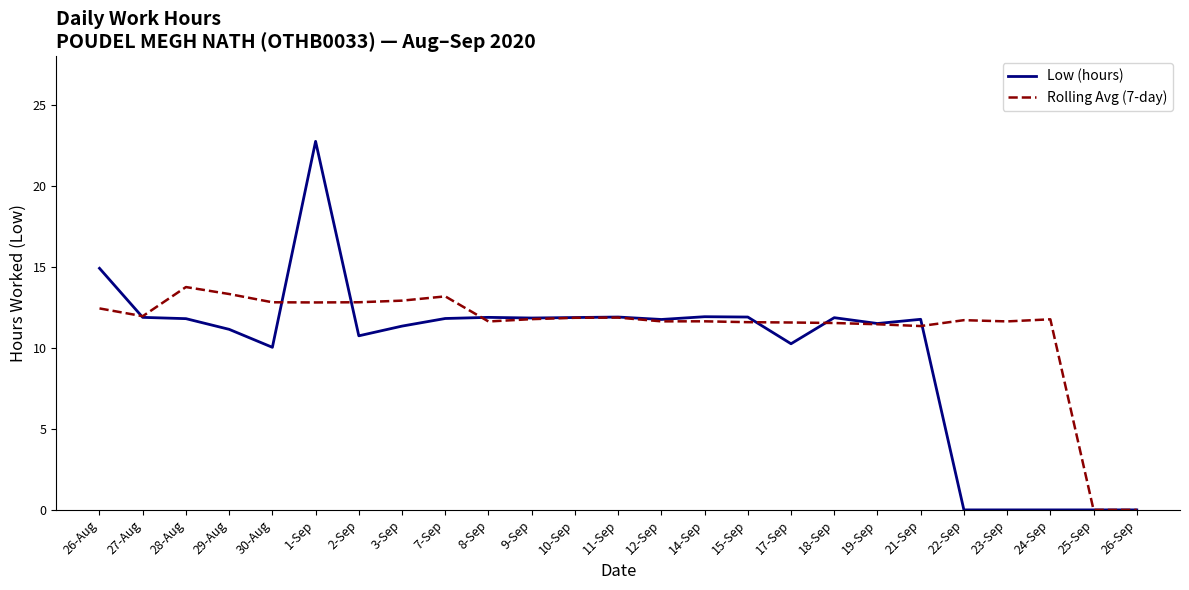

At how many categories does at least one series exceed 21?

1